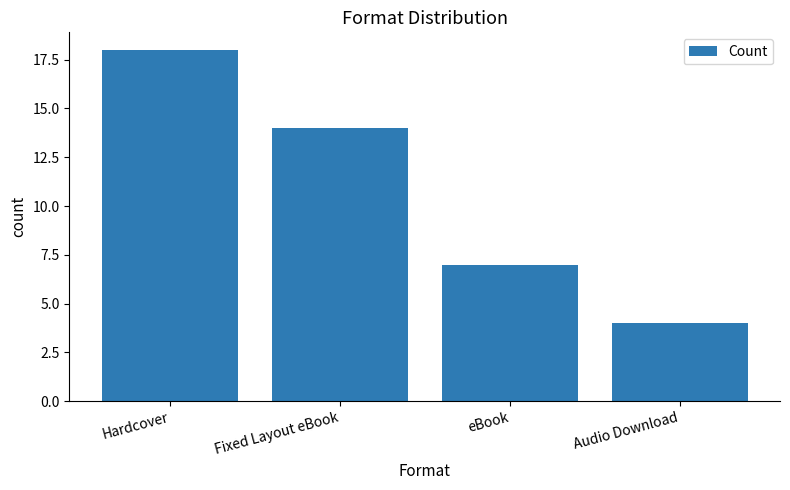

What is the sum of all values?

43